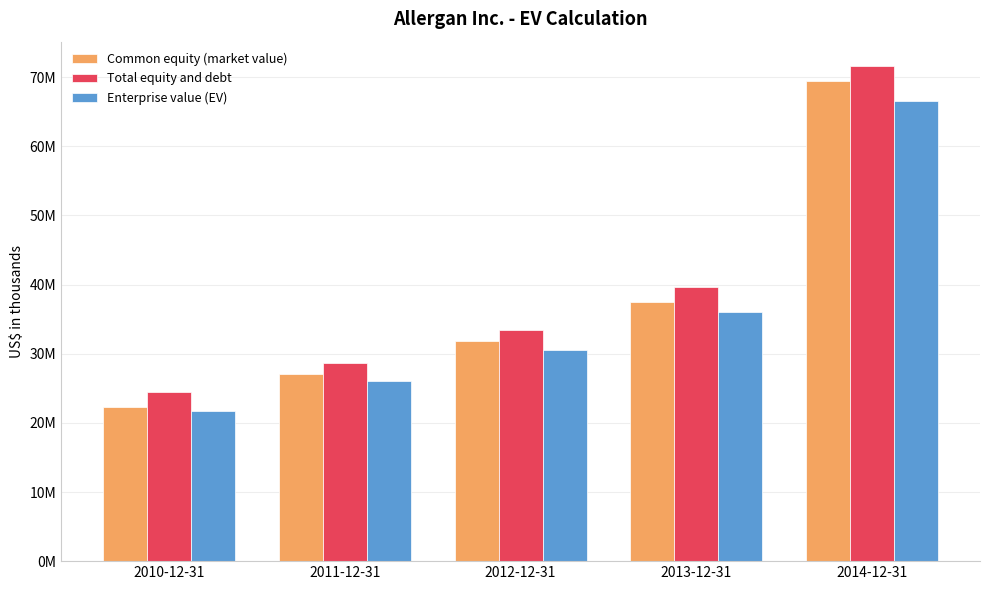

Where does the Total equity and debt series first go above 33496536?

2013-12-31